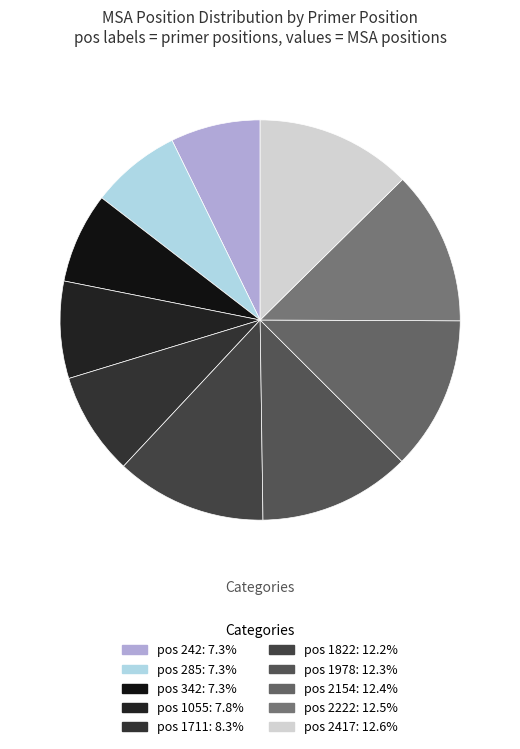

How many segments does this pie chart have?

10